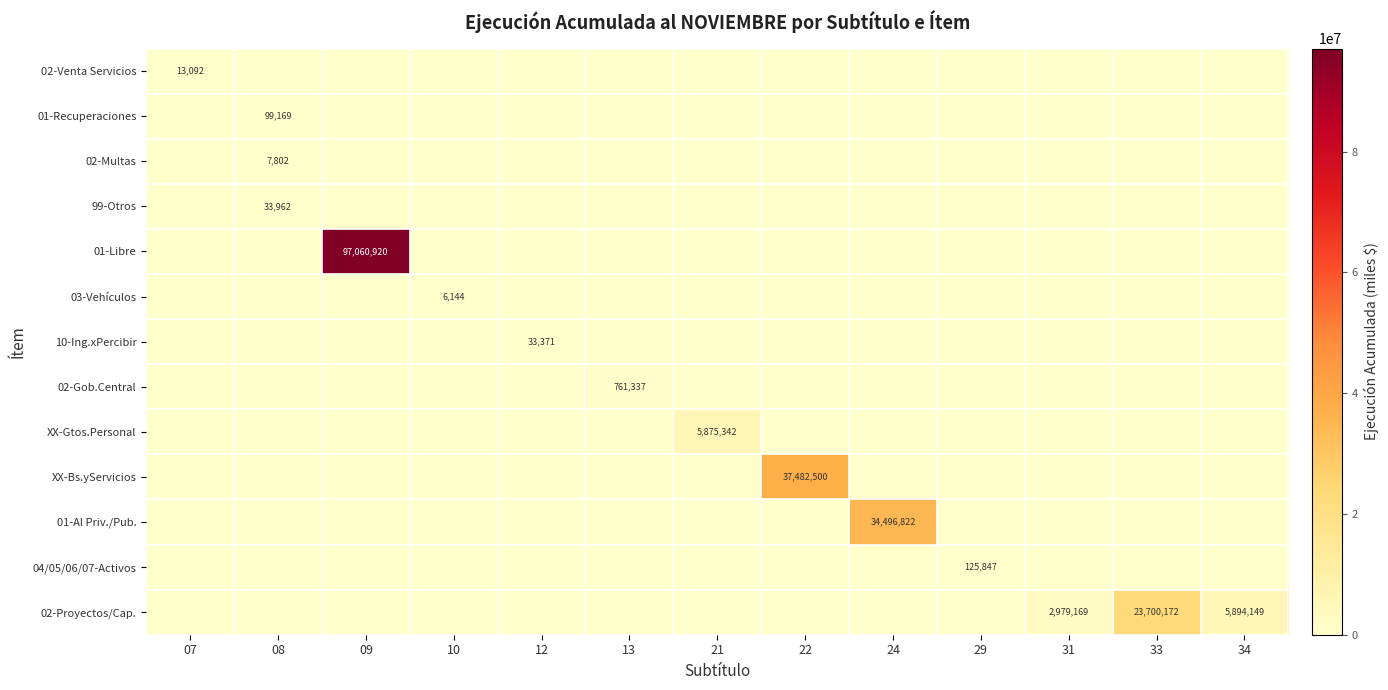

Between 10 and 07, which is larger?

07